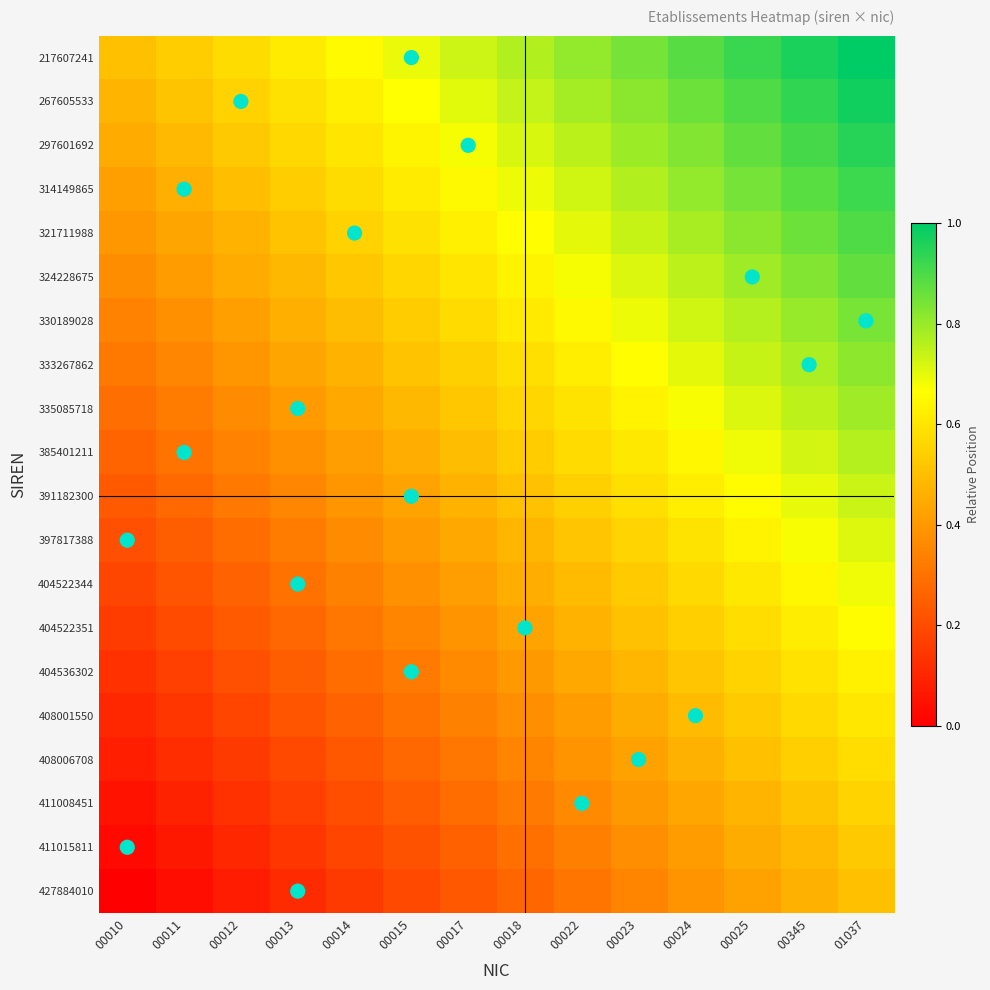

What is the total value across all series at 00023?

11.9